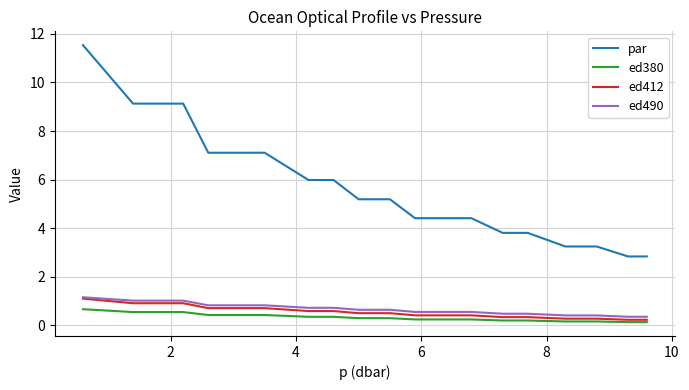

Which series has the largest total across all categories?

par